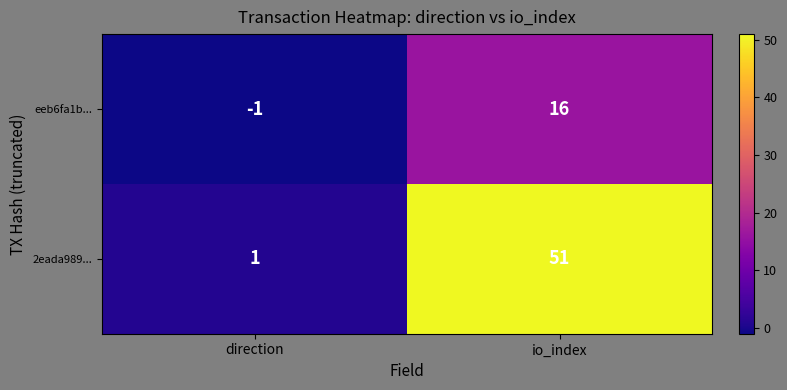

The value of 2eada989... at direction is 1. True or false?

True